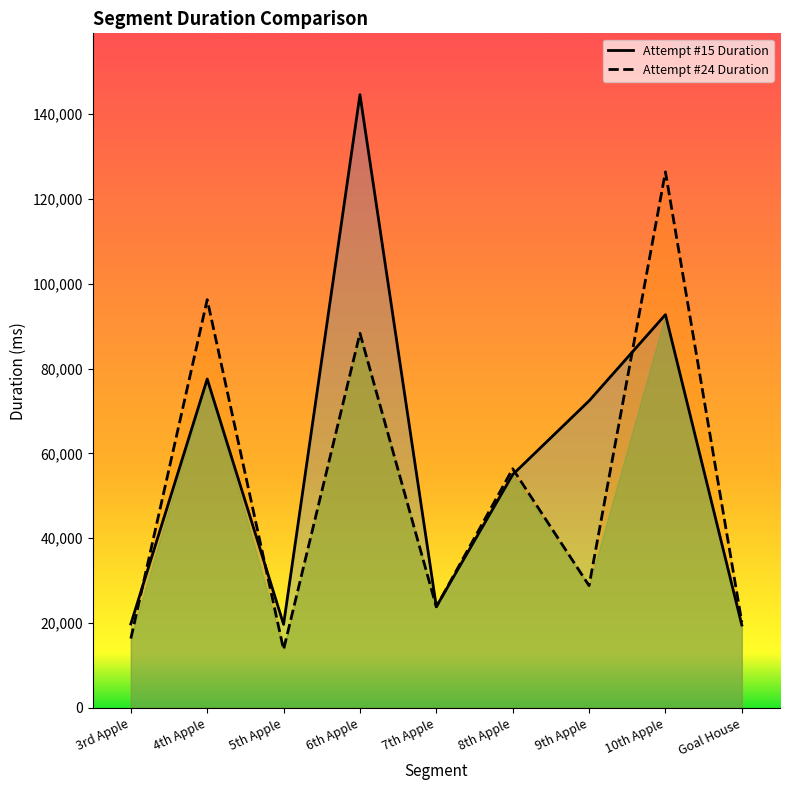

Reading left to right, transcribe all the data shown in this chart.

Attempt #15 Duration: 3rd Apple=19800	4th Apple=77552	5th Apple=19704	6th Apple=144592	7th Apple=23889	8th Apple=55015	9th Apple=72400	10th Apple=92730	Goal House=19542
Attempt #24 Duration: 3rd Apple=16359	4th Apple=96264	5th Apple=13775	6th Apple=88336	7th Apple=23832	8th Apple=56384	9th Apple=28830	10th Apple=126383	Goal House=20227